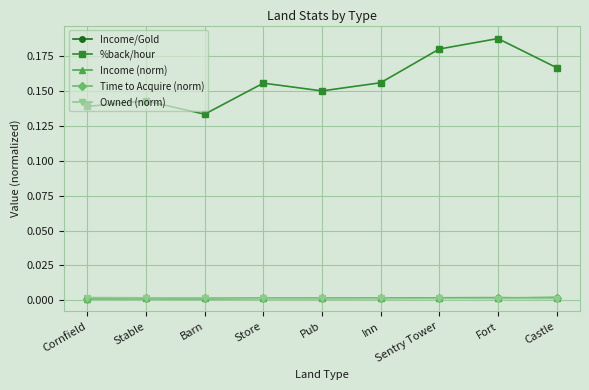

Which series has the widest spread of values?

%back/hour